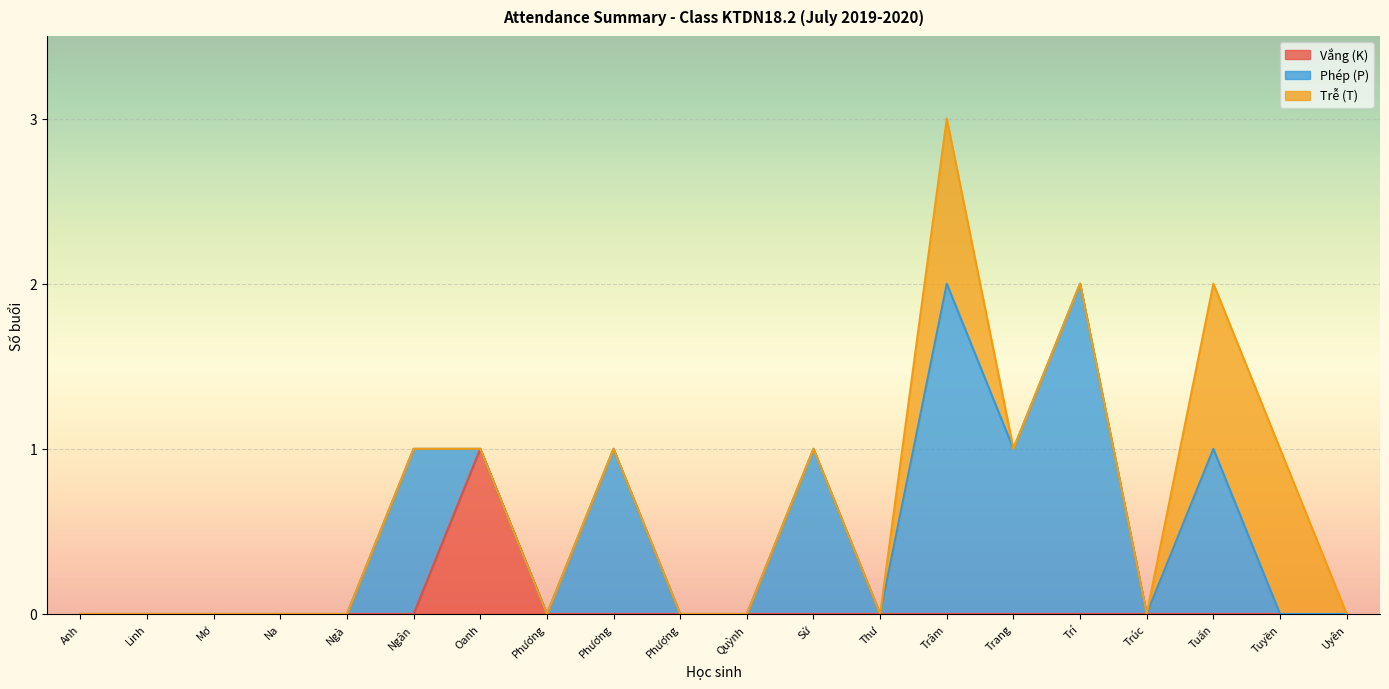

Reading right to left, what are all the values shown in this chart?

Vắng (K): Phạm Phương Uyên=0	Hồ Ngọc Tuyền=0	Ngô Dương Tuấn=0	Nguyễn Thị Thanh Trúc=0	Trần Minh Trí=0	Trần Thị Thu Trang=0	Trần Hồ Bảo Trâm=0	Võ Nguyễn Minh Thư=0	Lương Lịch Sử=0	Vũ Thị Thúy Quỳnh=0	Nguyễn Thị Kim Phượng=0	Võ Thị Ái Phương=0	Nguyễn Thị Thanh Phương=0	Nguyễn Ngọc Kiều Oanh=1	Võ Phương Ngân=0	Phan Thị Ngọc Ngà=0	Mari Na=0	Nguyễn Thị Kim Mơ=0	Lê Ngọc Linh=0	Bồ Thị Quỳnh Anh=0
Phép (P): Phạm Phương Uyên=0	Hồ Ngọc Tuyền=0	Ngô Dương Tuấn=1	Nguyễn Thị Thanh Trúc=0	Trần Minh Trí=2	Trần Thị Thu Trang=1	Trần Hồ Bảo Trâm=2	Võ Nguyễn Minh Thư=0	Lương Lịch Sử=1	Vũ Thị Thúy Quỳnh=0	Nguyễn Thị Kim Phượng=0	Võ Thị Ái Phương=1	Nguyễn Thị Thanh Phương=0	Nguyễn Ngọc Kiều Oanh=0	Võ Phương Ngân=1	Phan Thị Ngọc Ngà=0	Mari Na=0	Nguyễn Thị Kim Mơ=0	Lê Ngọc Linh=0	Bồ Thị Quỳnh Anh=0
Trễ (T): Phạm Phương Uyên=0	Hồ Ngọc Tuyền=1	Ngô Dương Tuấn=1	Nguyễn Thị Thanh Trúc=0	Trần Minh Trí=0	Trần Thị Thu Trang=0	Trần Hồ Bảo Trâm=1	Võ Nguyễn Minh Thư=0	Lương Lịch Sử=0	Vũ Thị Thúy Quỳnh=0	Nguyễn Thị Kim Phượng=0	Võ Thị Ái Phương=0	Nguyễn Thị Thanh Phương=0	Nguyễn Ngọc Kiều Oanh=0	Võ Phương Ngân=0	Phan Thị Ngọc Ngà=0	Mari Na=0	Nguyễn Thị Kim Mơ=0	Lê Ngọc Linh=0	Bồ Thị Quỳnh Anh=0